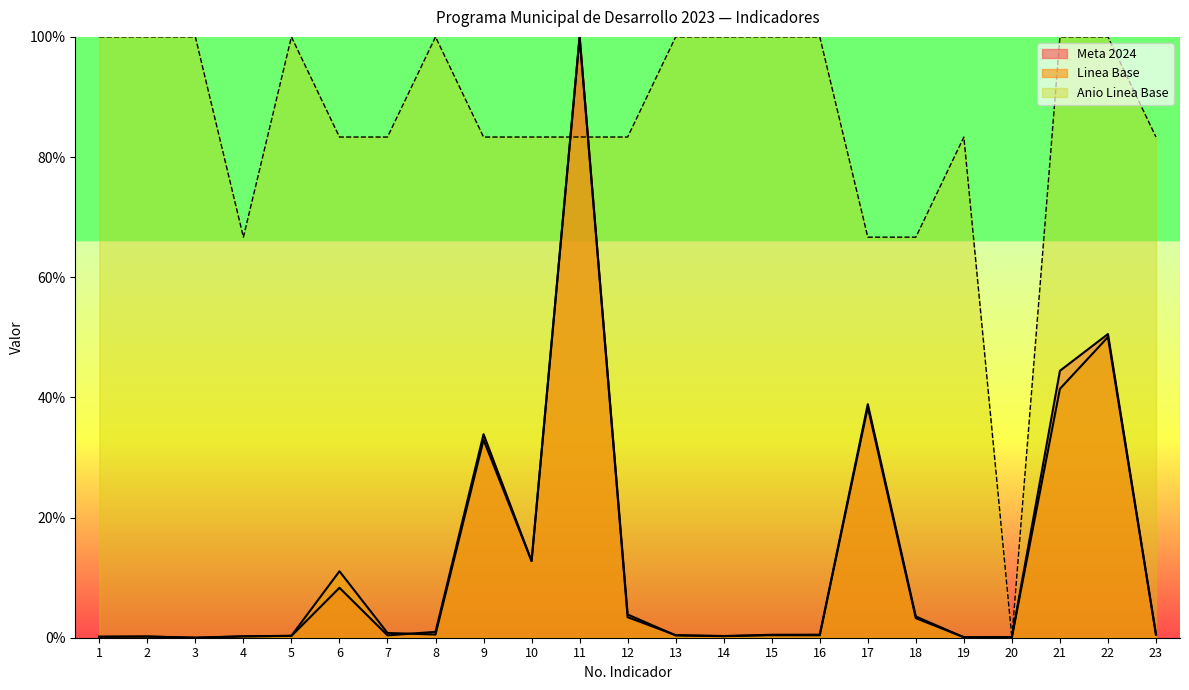

The Linea Base series shows 0.0 at 7. True or false?

False